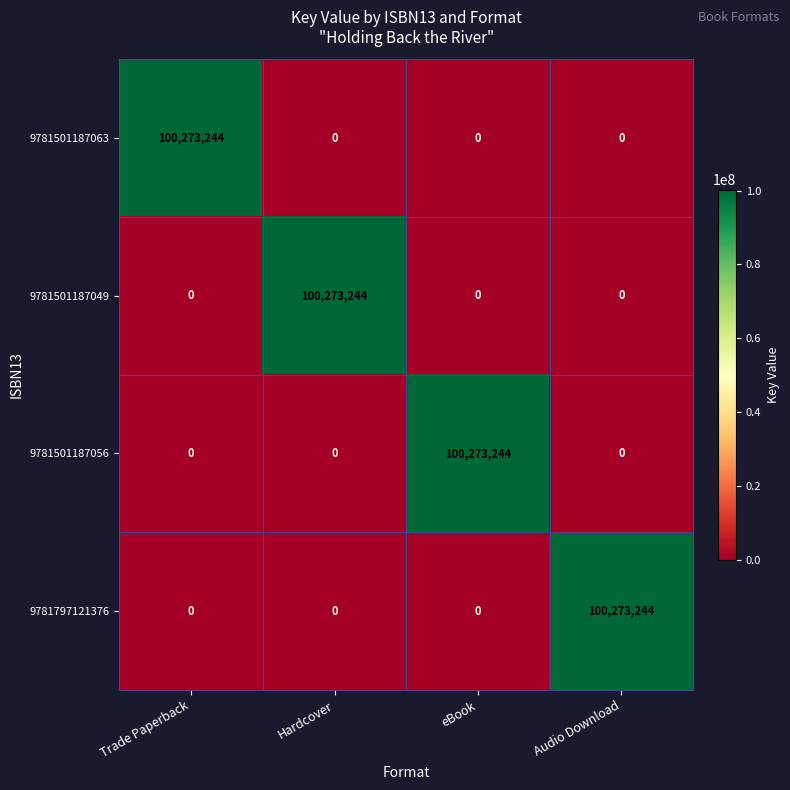

Is it true that 9781501187056 equals 136420658 at eBook?

False